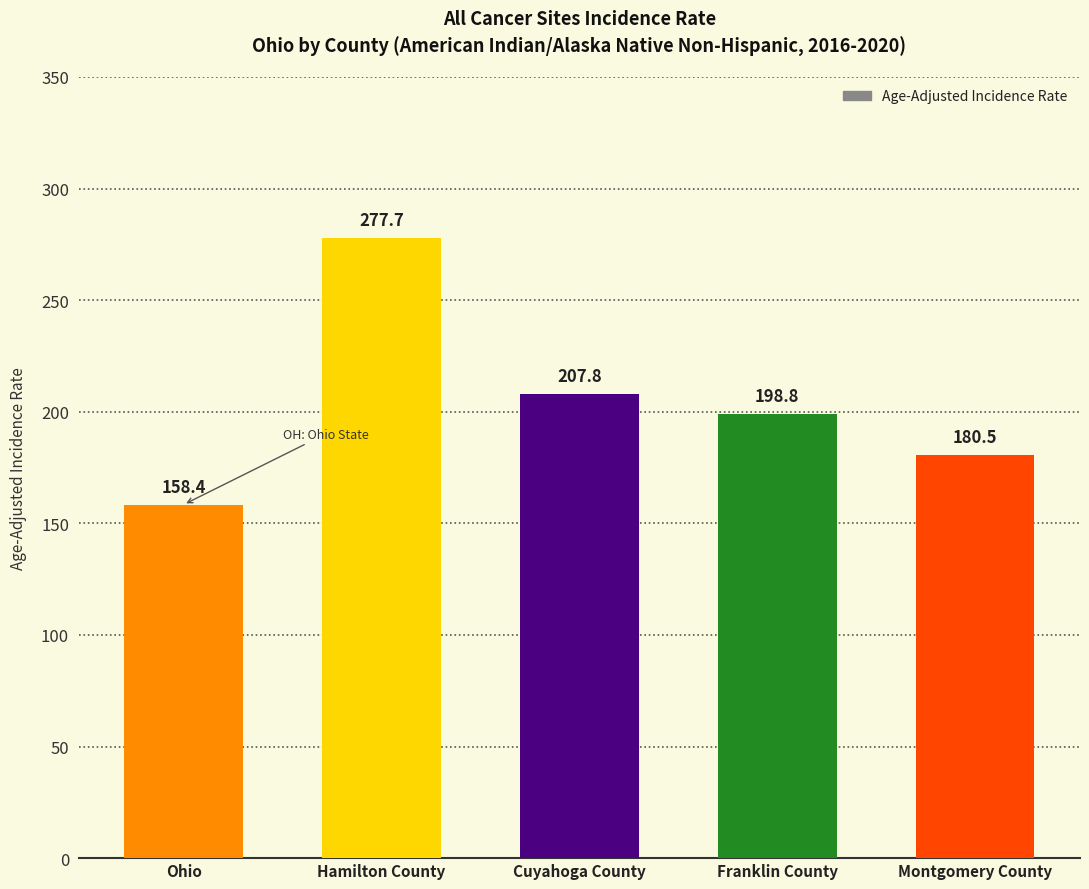

List the labels in order of value, largest first.

Hamilton County, Cuyahoga County, Franklin County, Montgomery County, Ohio